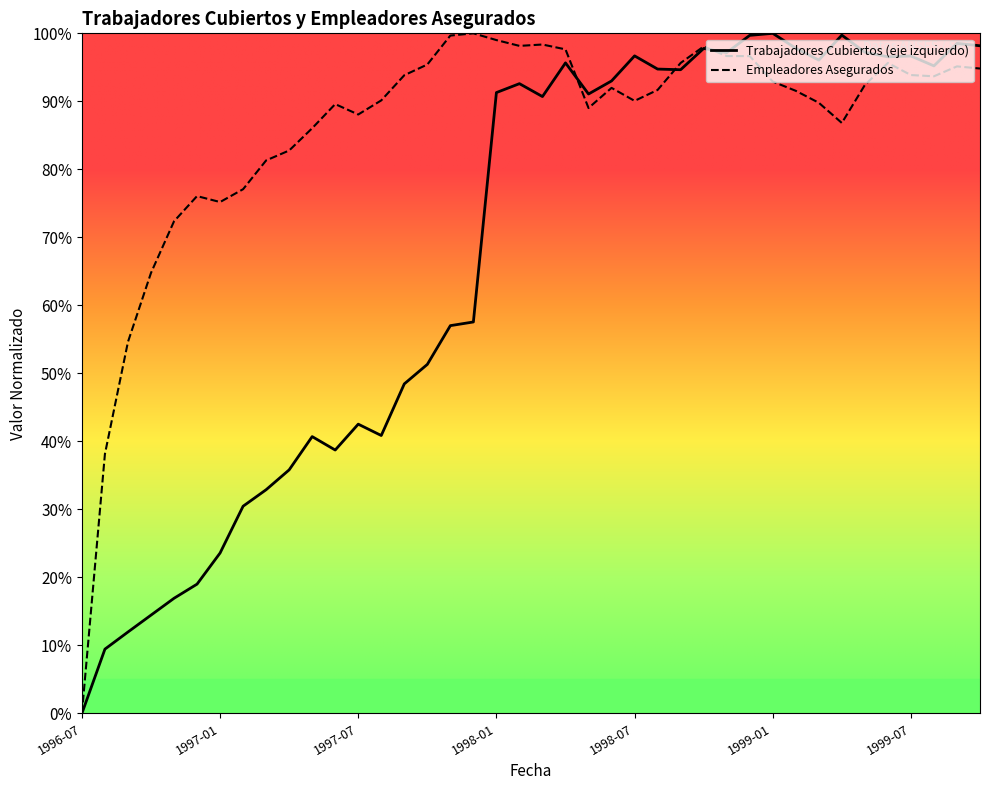

The Empleadores Asegurados series shows 0.5 at 1998-10. True or false?

False